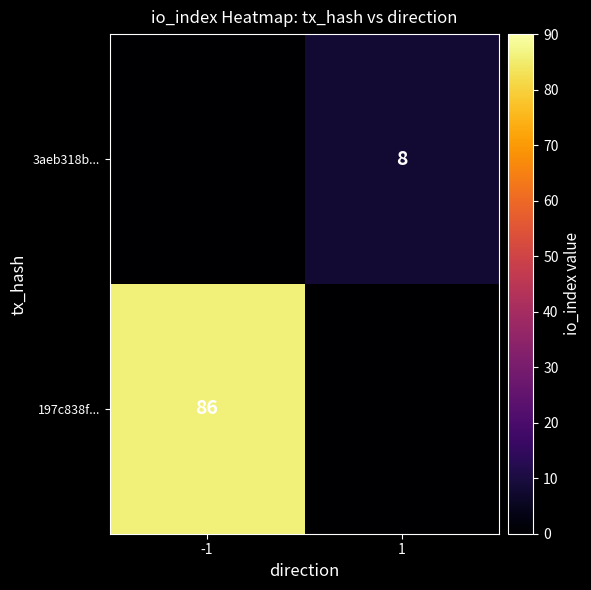

Between -1 and 1, which is larger?

-1